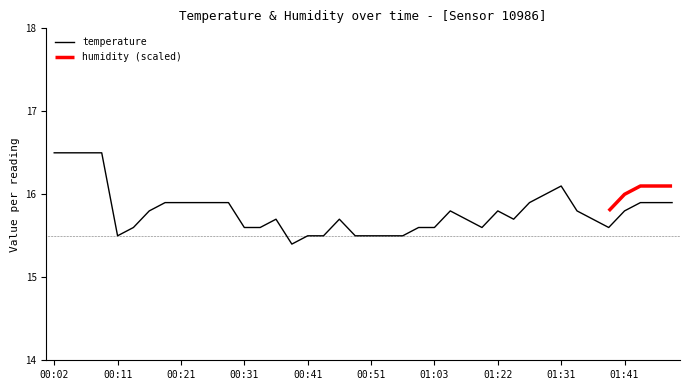

What is the minimum value shown in the chart?

15.4